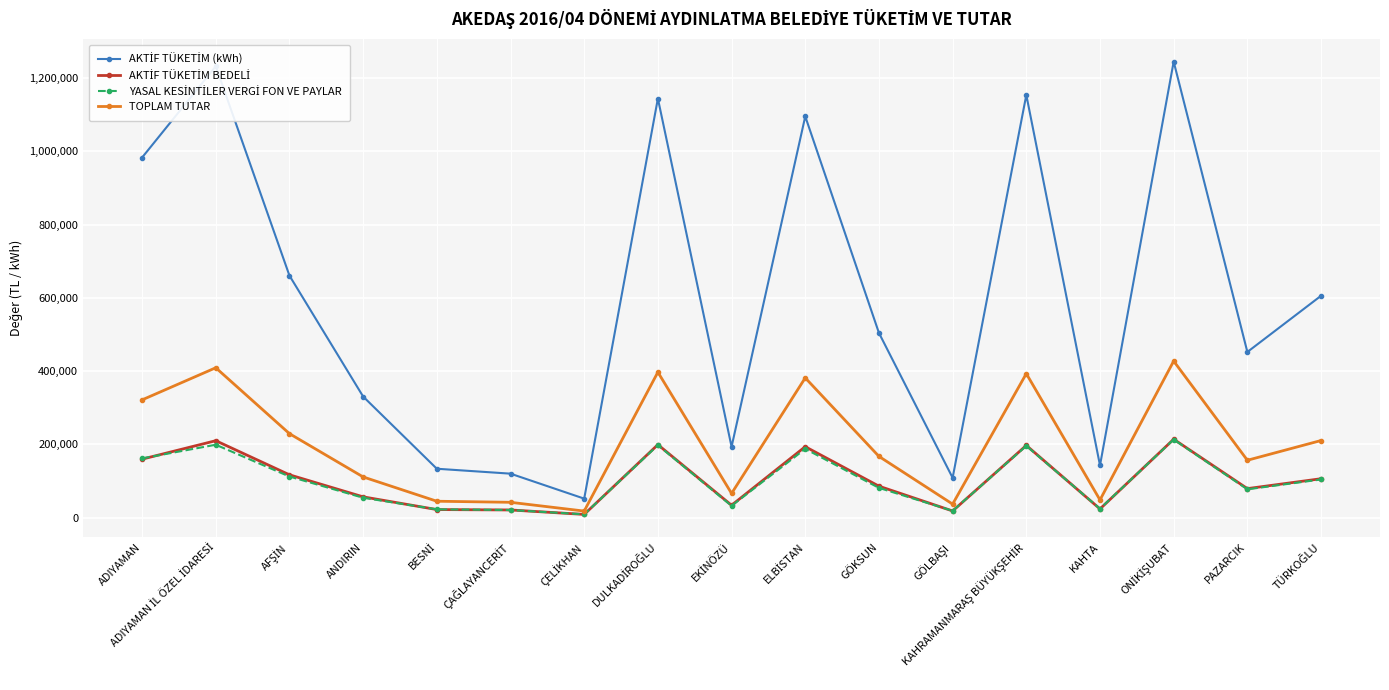

What is the difference between the highest and lowest values at ADIYAMAN?

823359.3